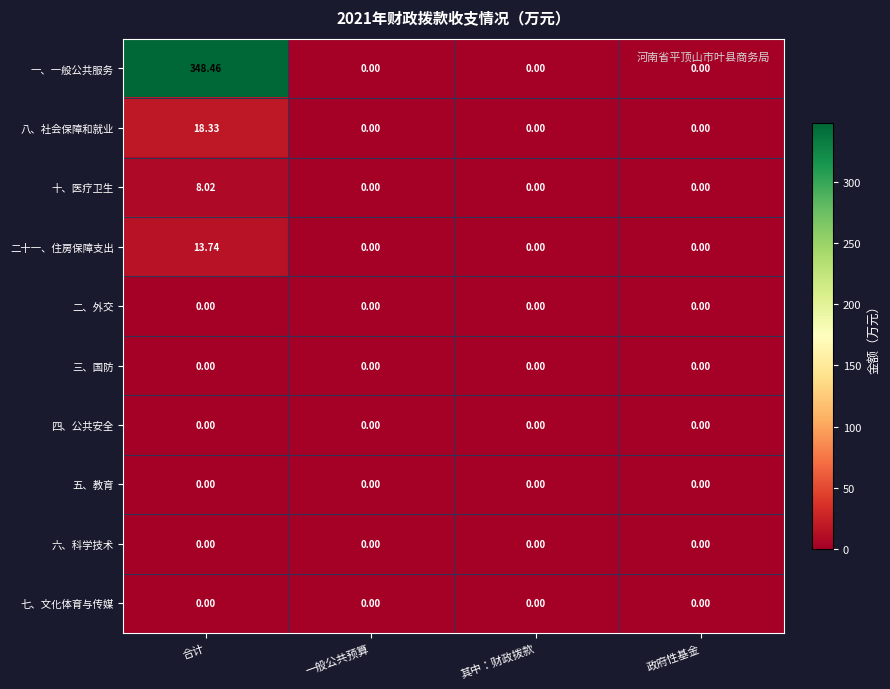

How many distinct data groups are displayed?

10